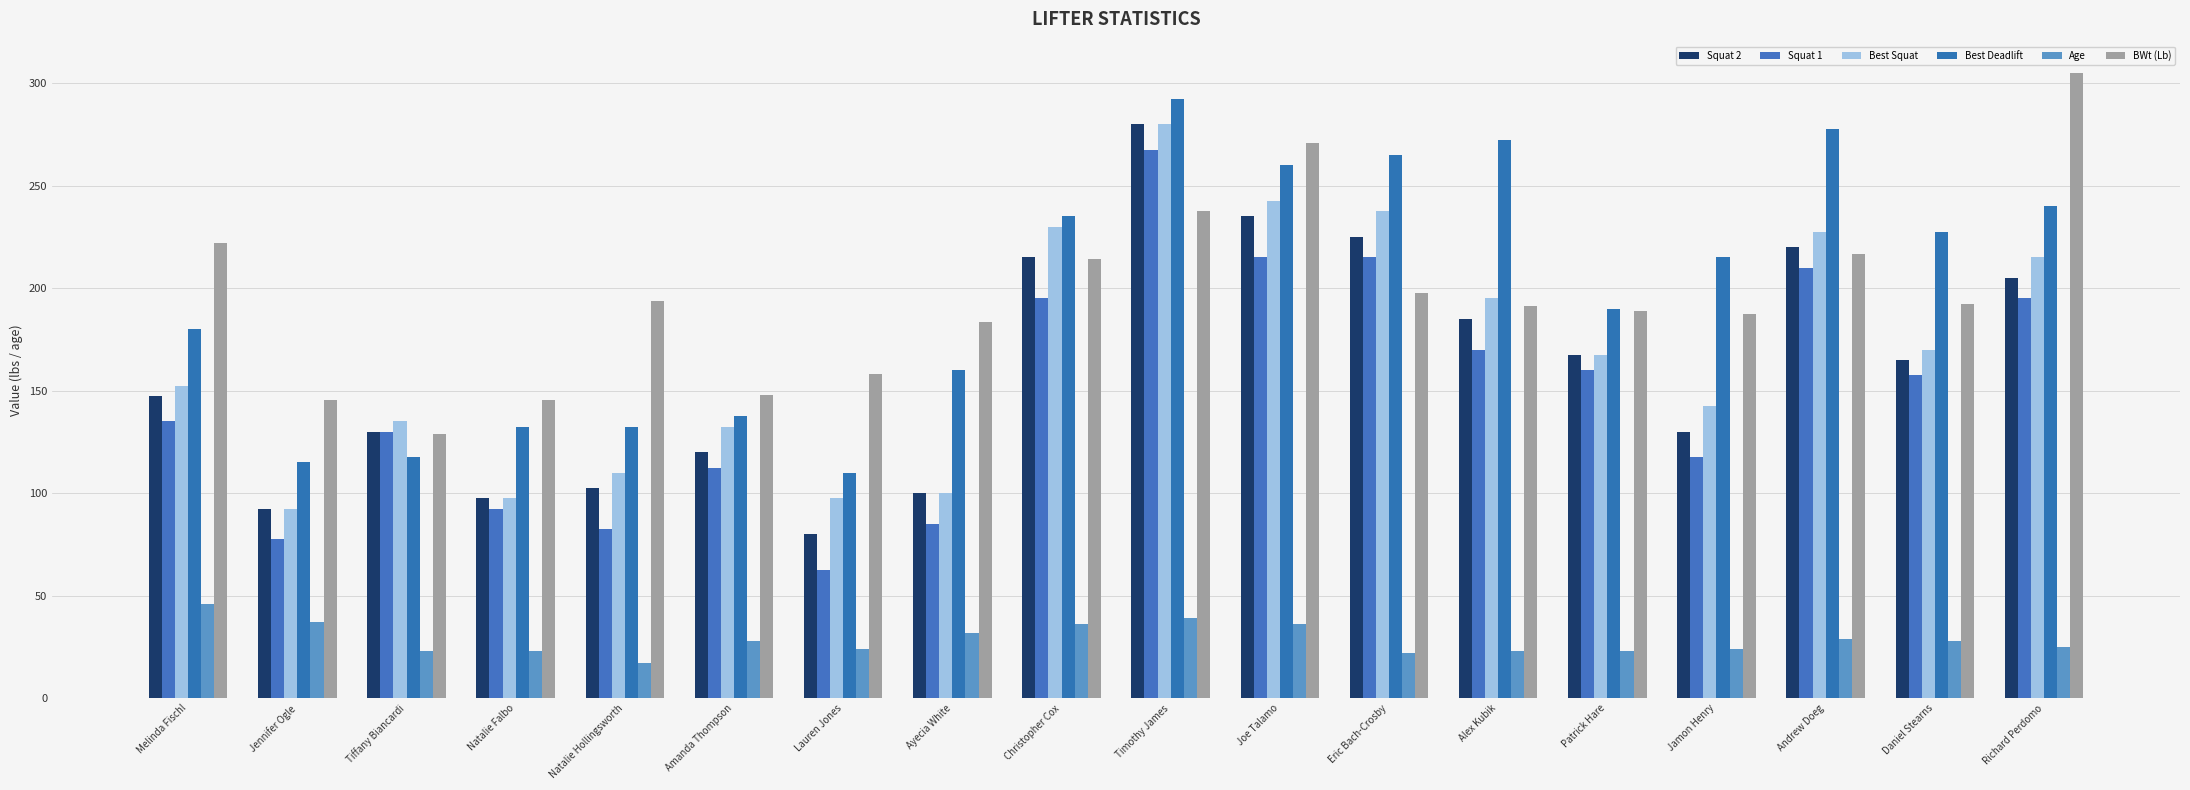

Reading left to right, what are all the values shown in this chart?

Squat 2: 147.5	92.5	130.0	97.5	102.5	120.0	80.0	100.0	215.0	280.0	235.0	225.0	185.0	167.5	130.0	220.0	165.0	205.0
Squat 1: 135.0	77.5	130.0	92.5	82.5	112.5	62.5	85.0	195.0	267.5	215.0	215.0	170.0	160.0	117.5	210.0	157.5	195.0
Best Squat: 152.5	92.5	135.0	97.5	110.0	132.5	97.5	100.0	230.0	280.0	242.5	237.5	195.0	167.5	142.5	227.5	170.0	215.0
Best Deadlift: 180.0	115.0	117.5	132.5	132.5	137.5	110.0	160.0	235.0	292.5	260.0	265.0	272.5	190.0	215.0	277.5	227.5	240.0
Age: 46.0	37.0	23.0	23.0	17.0	28.0	24.0	32.0	36.0	39.0	36.0	22.0	23.0	23.0	24.0	29.0	28.0	25.0
BWt (Lb): 222.0	145.5	129.0	145.5	194.0	148.0	158.0	183.5	214.0	237.5	271.0	197.5	191.5	189.0	187.5	216.5	192.5	305.0